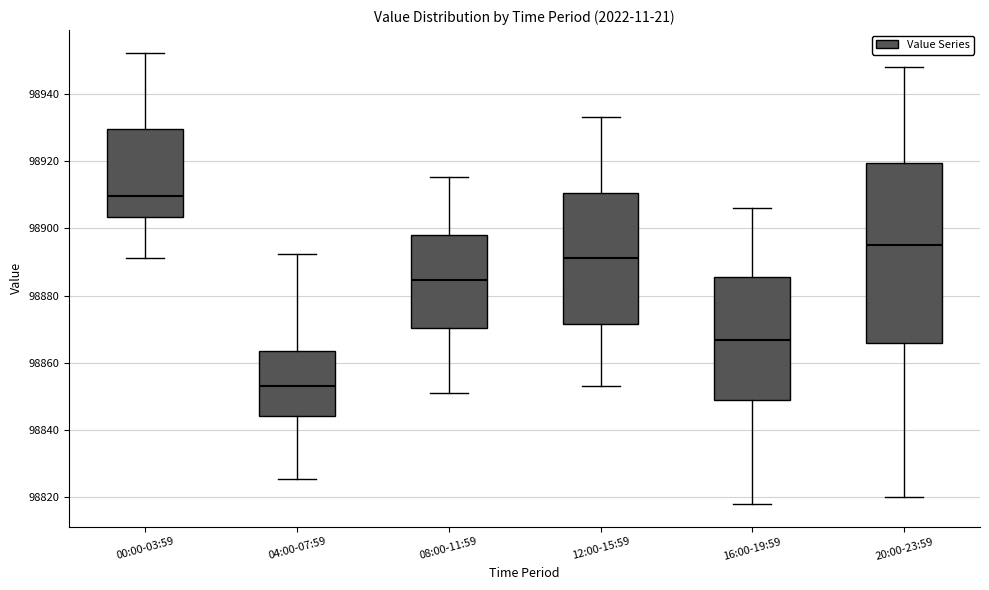

Reading left to right, transcribe this box plot: for each box, give where its median line is, the range the box spans, and where its two whiskers end, as read against the y-axis. The values are not printed on the chart, so give them approximately, as read against the axis.

00:00-03:59: median 98910, box 98904 to 98930, whiskers 98892 to 98952
04:00-07:59: median 98854, box 98844 to 98864, whiskers 98826 to 98892
08:00-11:59: median 98884, box 98870 to 98898, whiskers 98852 to 98916
12:00-15:59: median 98892, box 98872 to 98910, whiskers 98854 to 98934
16:00-19:59: median 98866, box 98848 to 98886, whiskers 98818 to 98906
20:00-23:59: median 98896, box 98866 to 98920, whiskers 98820 to 98948